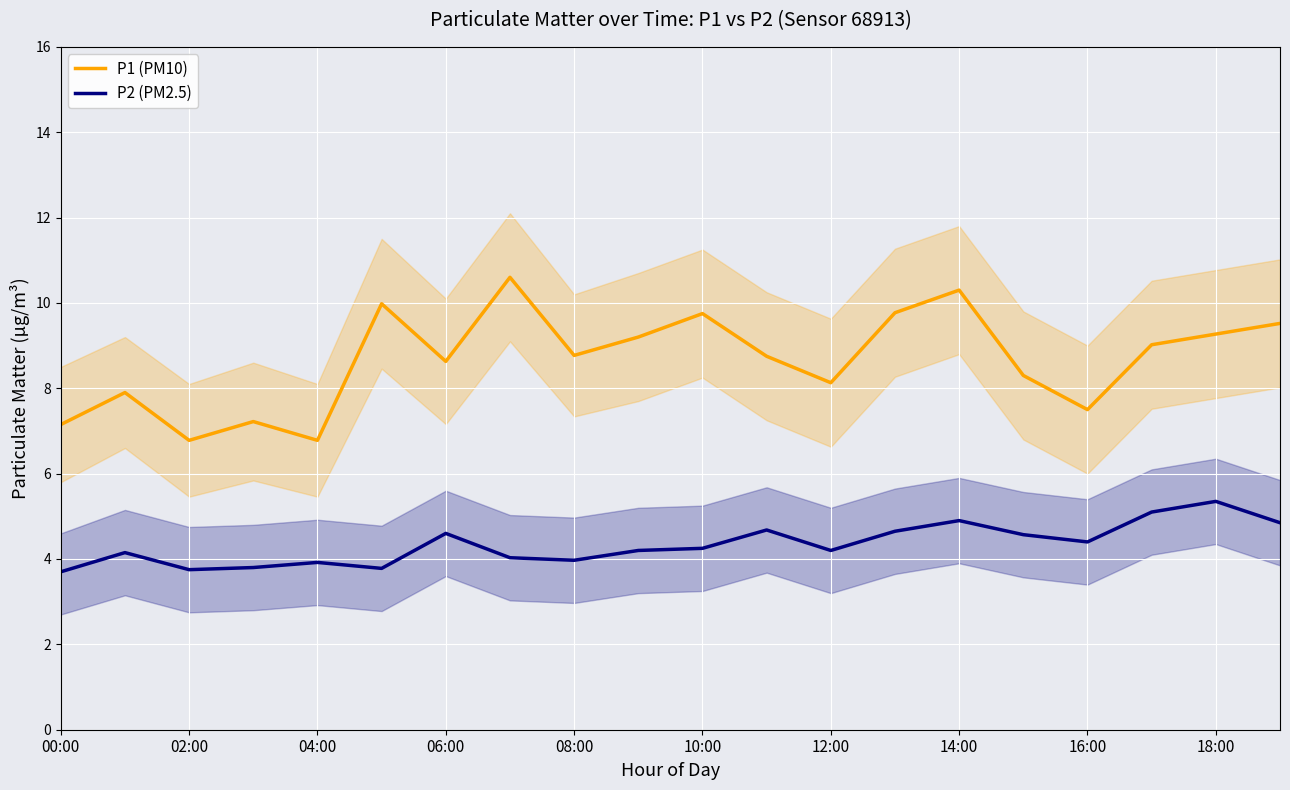

Is it true that P2 (PM2.5) equals 3.9 at 04:00?

True